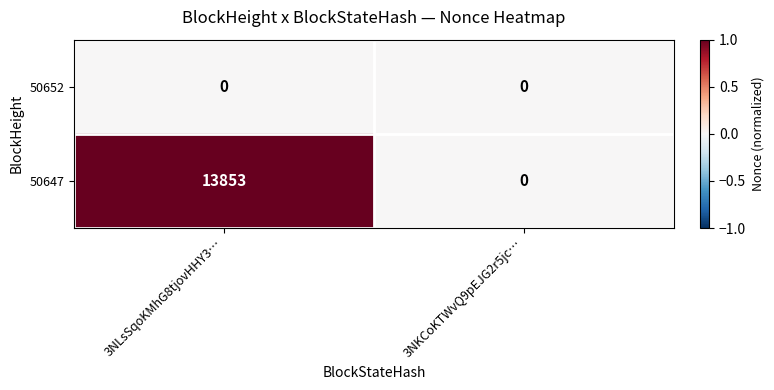

List the series in order of their peak value, lowest first.

50652, 50647